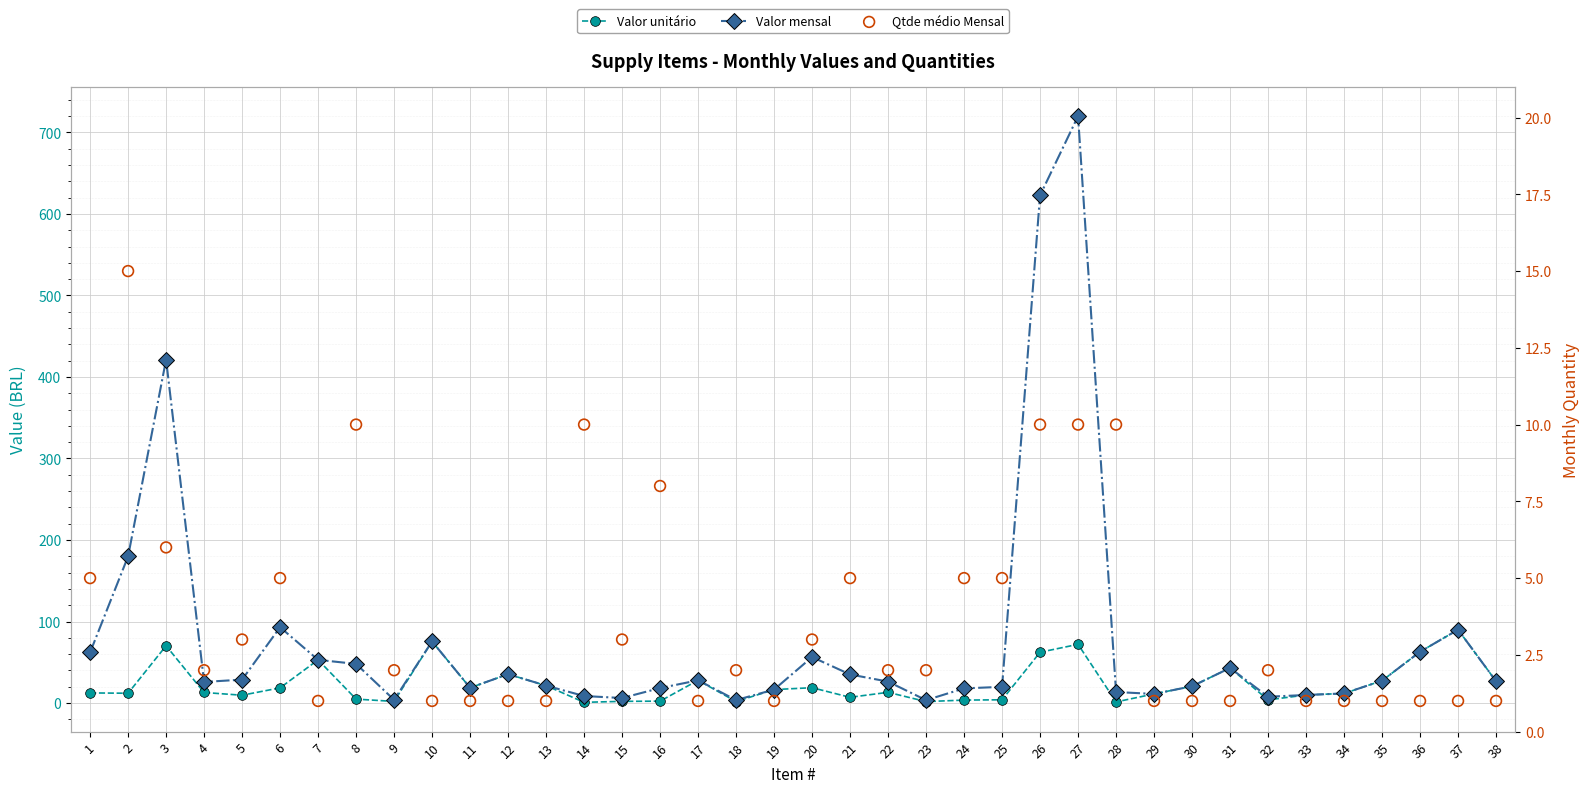

What are all the series names shown in the legend?

Valor unitário, Valor mensal, Qtde médio Mensal